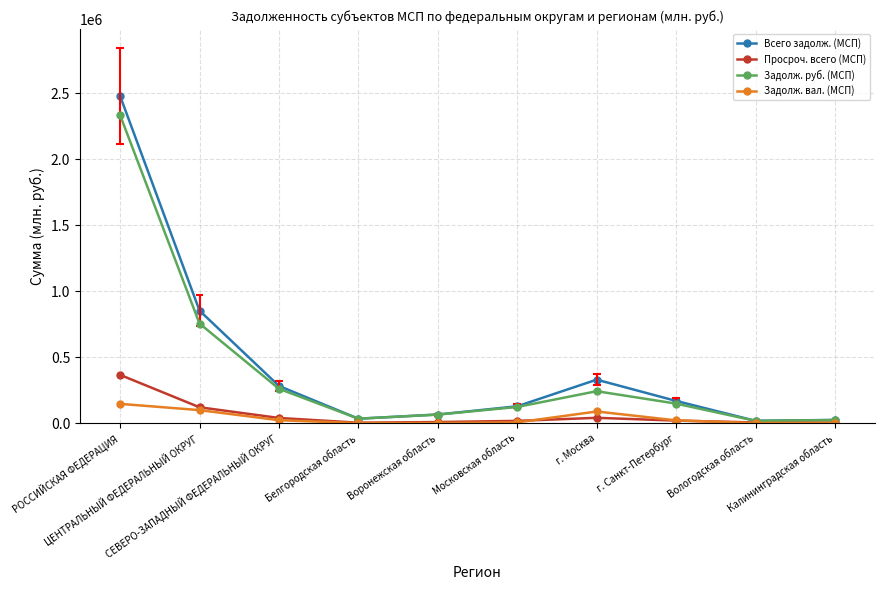

How many interior local peaks does the Задолж. руб. (МСП) series have?

1